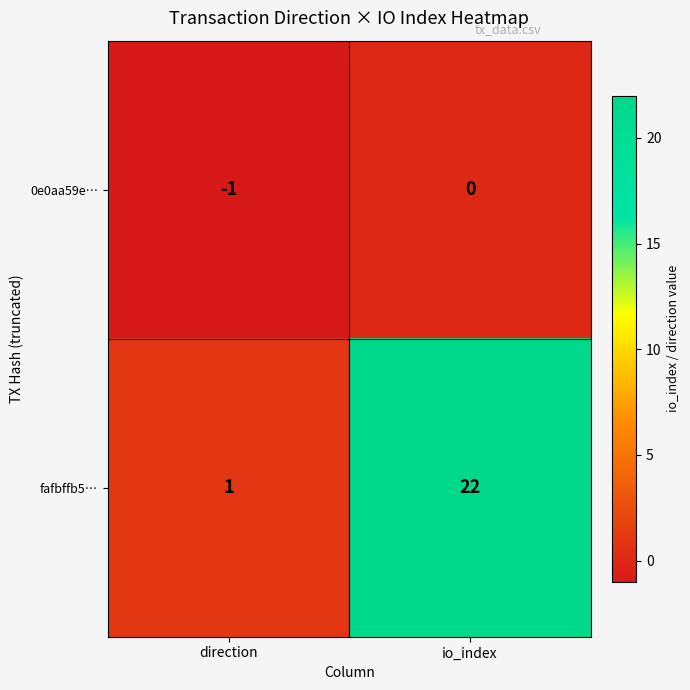

What is the minimum value shown in the chart?

-1